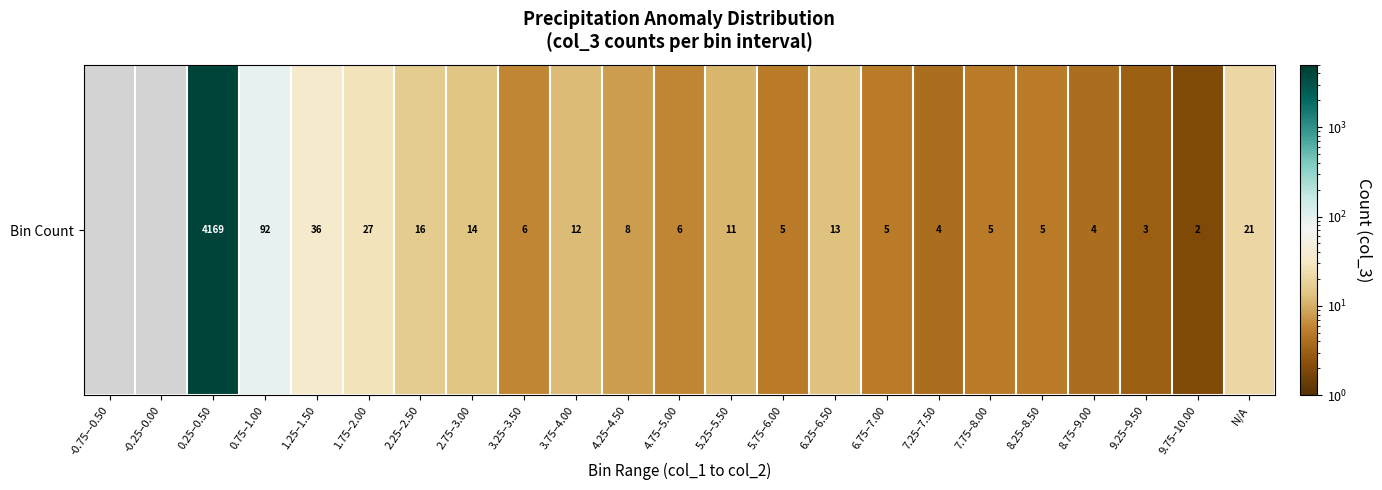

The value at 9.25–9.50 is 3.0. True or false?

True